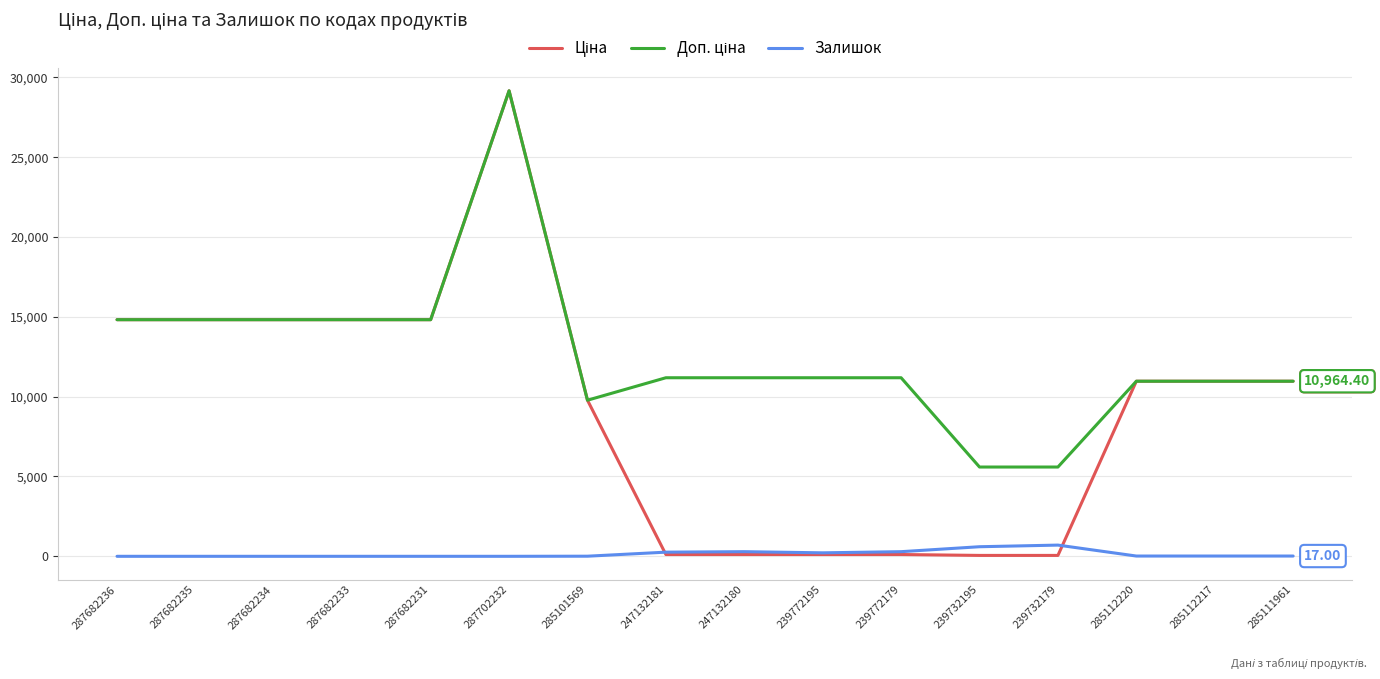

What is the sum of the Залишок values at 239732195 and 287682236?

600.0